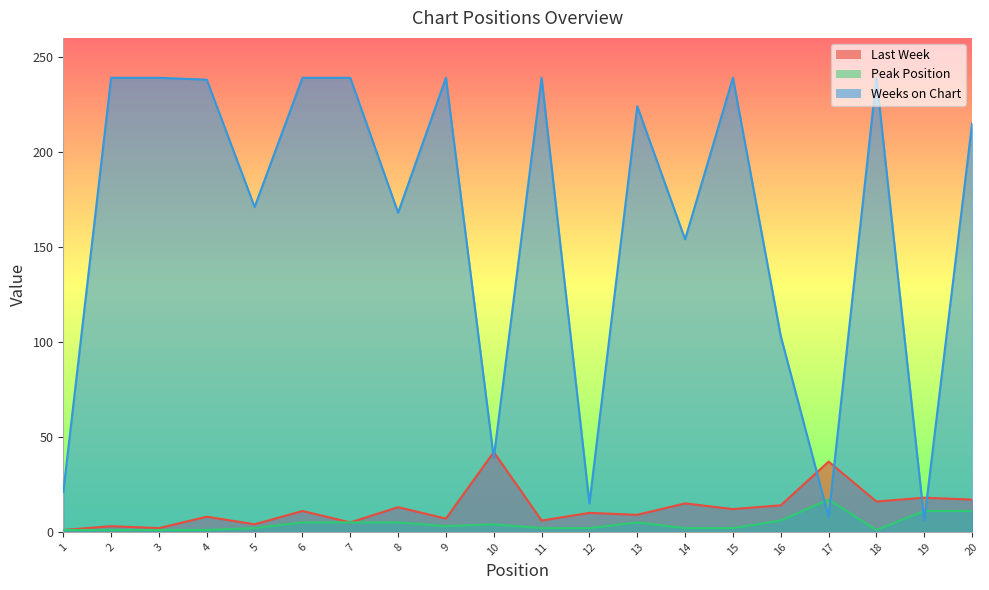

Reading right to left, transcribe all the data shown in this chart.

Last Week: 17	18	16	37	14	12	15	9	10	6	42	7	13	5	11	4	8	2	3	1
Peak Position: 11	11	1	17	6	2	2	5	2	2	4	3	5	5	5	2	1	1	1	1
Weeks on Chart: 215	6	239	8	103	239	154	224	15	239	39	239	168	239	239	171	238	239	239	21